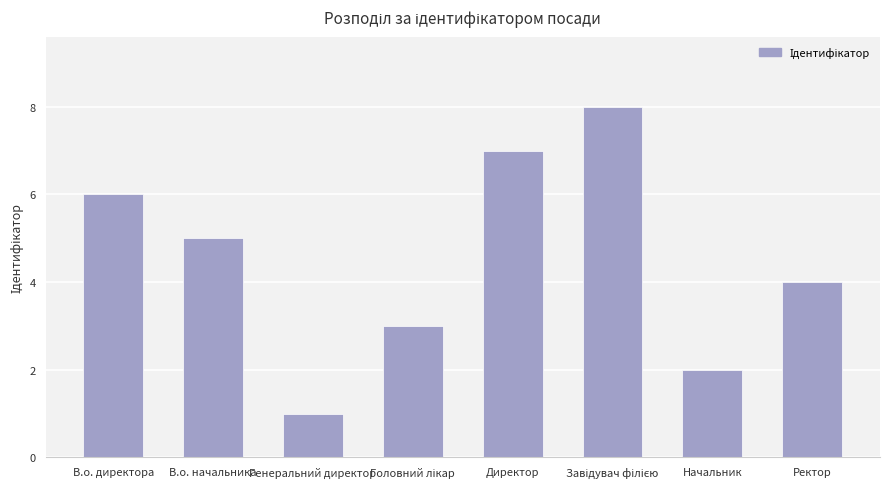

Which has a higher value, Ректор or Начальник?

Ректор